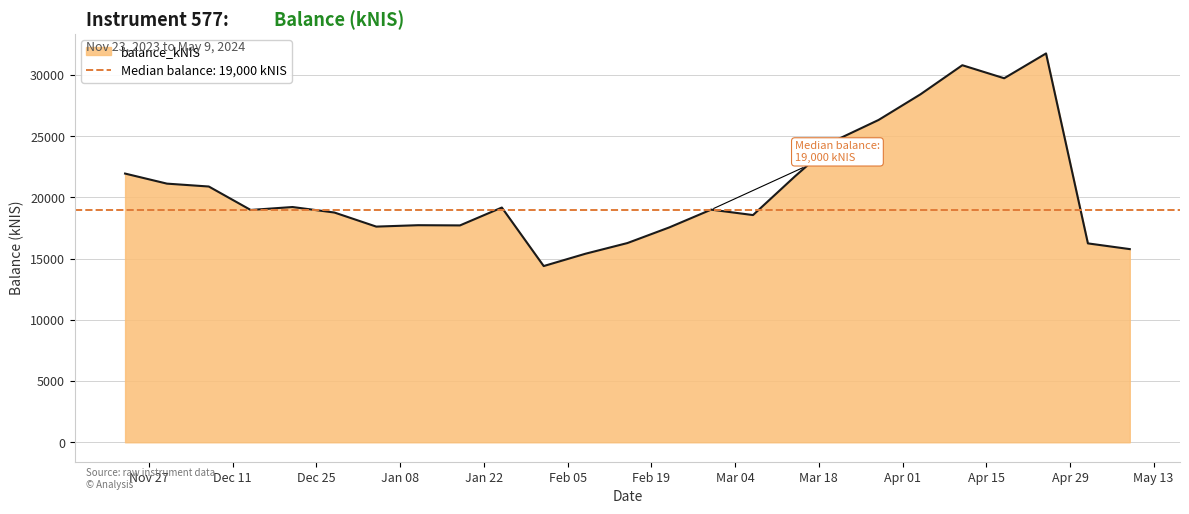

Reading right to left, extract all data points from this chart.

15776.8	16243.7	31756.7	29730.2	30794.7	28417.9	26325.2	24706.4	21711.7	18556.8	19000.4	17548.6	16271.4	15401.1	14392.9	19171.5	17712.0	17729.3	17614.7	18764.7	19214.0	18973.6	20888.5	21124.2	21946.1